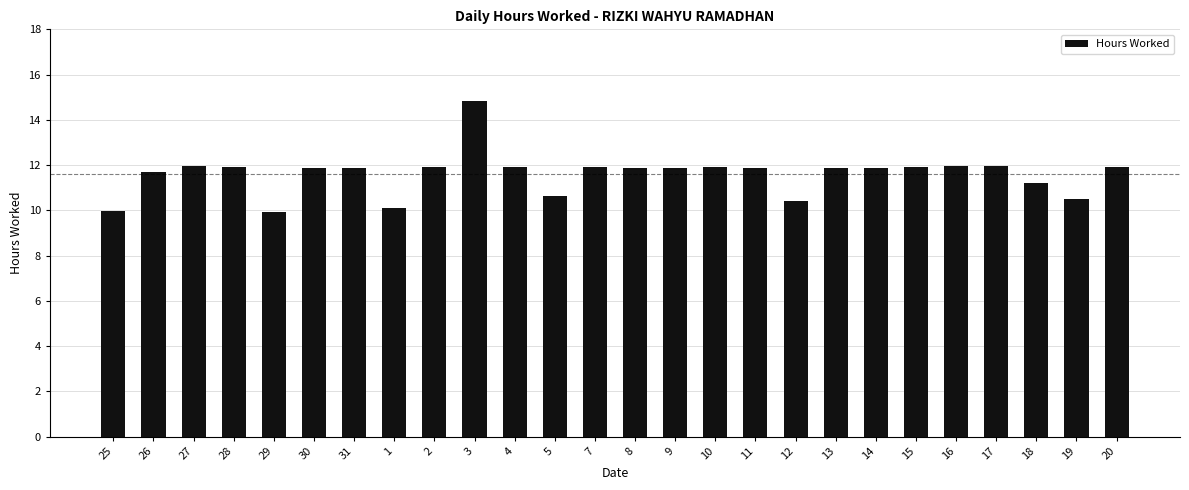

How many categories are shown in the chart?

26